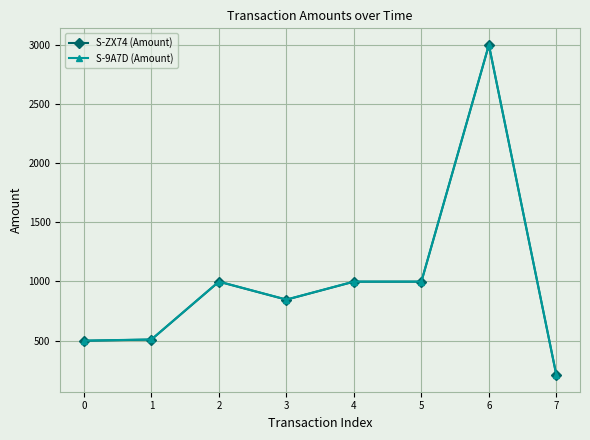

At which category does S-ZX74 (Amount) reach its first local peak?

2